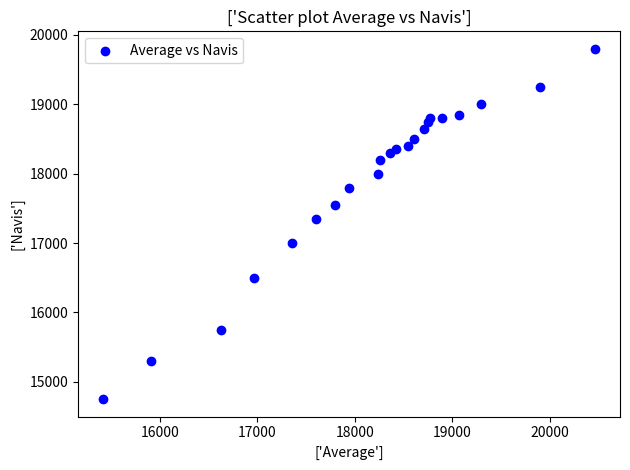

What Y value in the scatter plot is closest to 17275?

17350